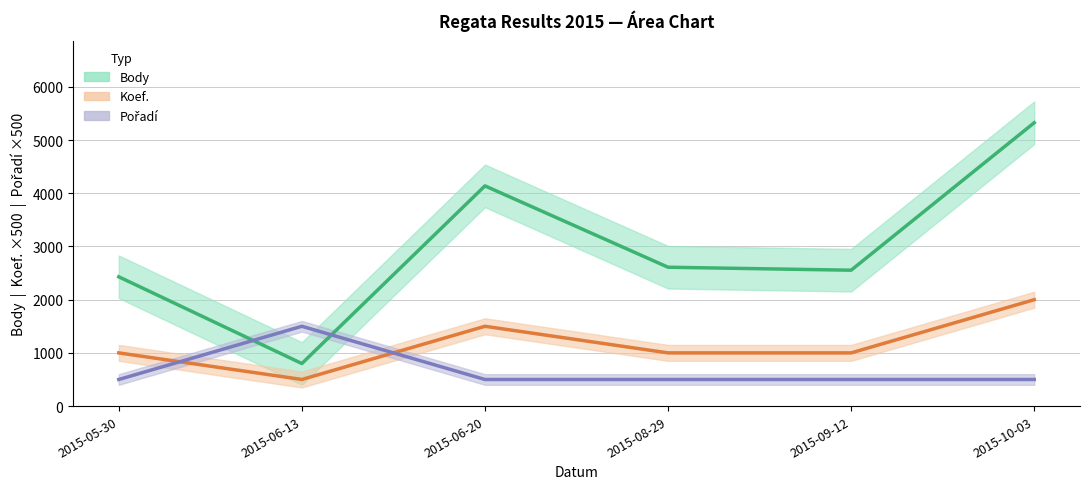

What value does the Body series have at 2015-08-29, to the nearest 100?

2600